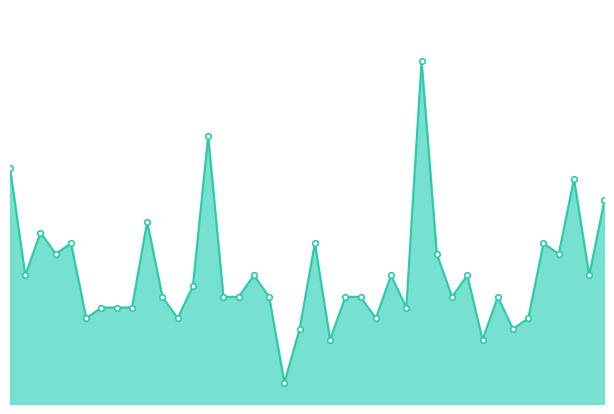

List the labels in order of value, largest first.

44091, 44077, 44064, 44101, 44103, 44073, 44066, 44068, 44084, 44099, 44067, 44092, 44100, 44065, 44080, 44089, 44094, 44102, 44076, 44074, 44078, 44079, 44081, 44086, 44087, 44093, 44096, 44070, 44071, 44072, 44090, 44069, 44075, 44088, 44098, 44083, 44097, 44085, 44095, 44082